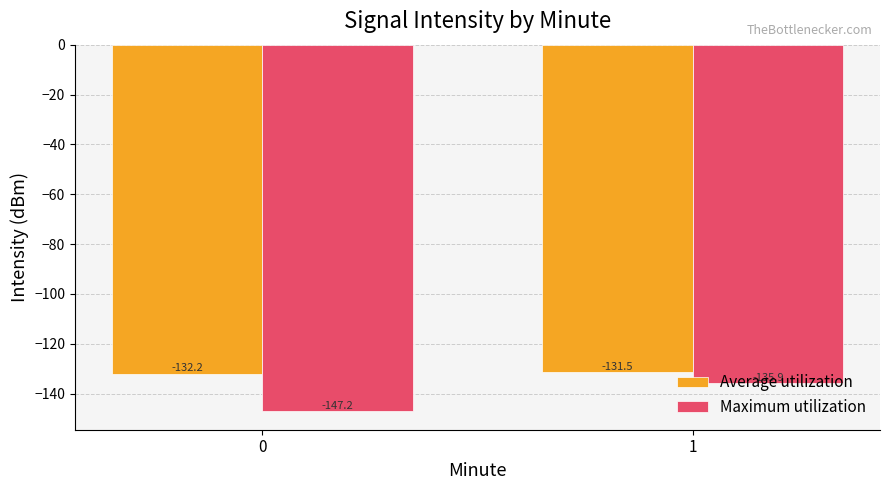

Rank the series at 0 from highest to lowest value.

Average utilization, Maximum utilization